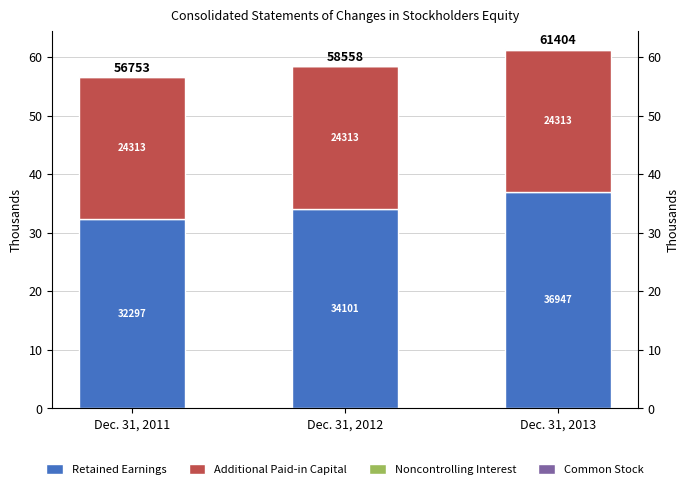

At how many categories does at least one series exceed 15462?

3